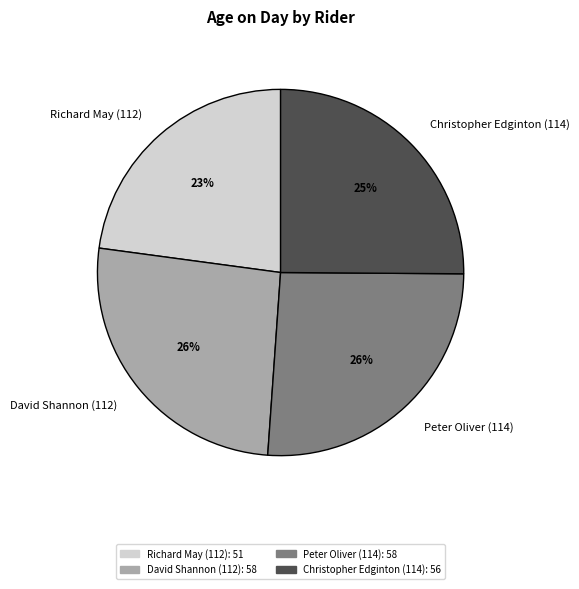

What percentage is the David Shannon (112) slice, to the nearest percent?

26%